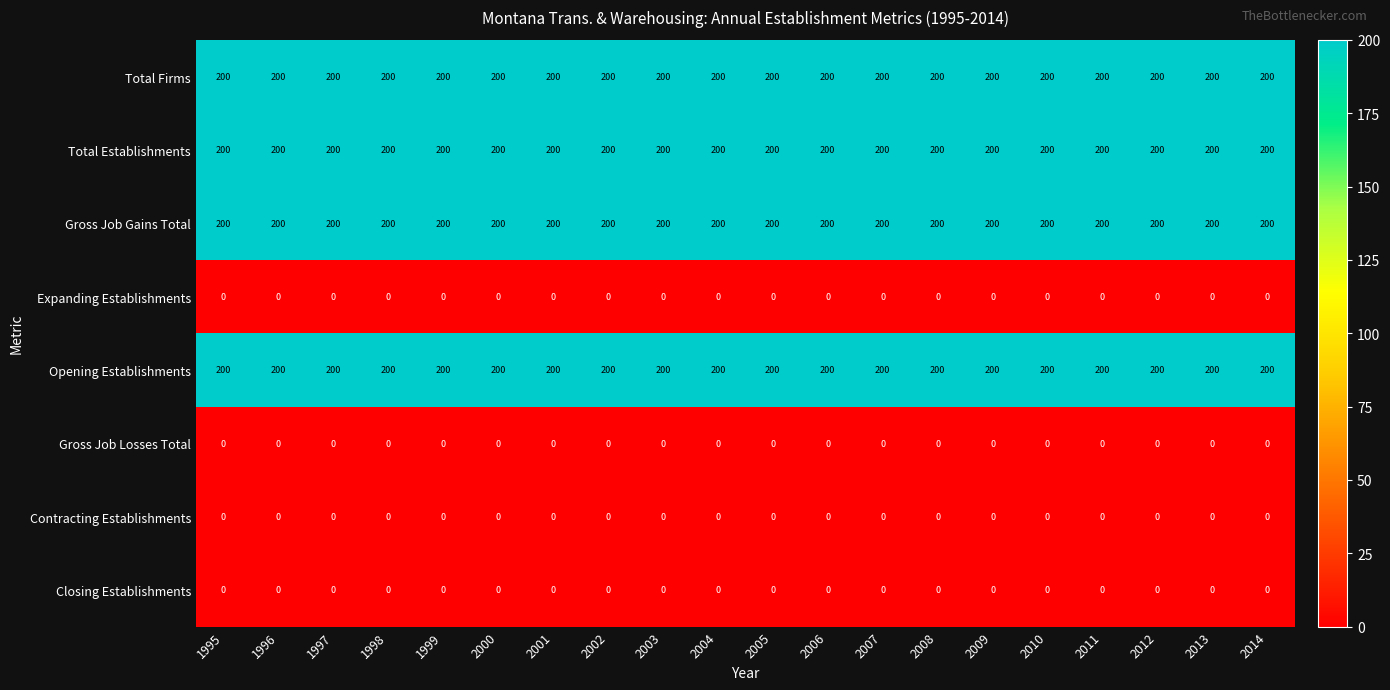

Read the Gross Job Gains Total value at 2006.

200